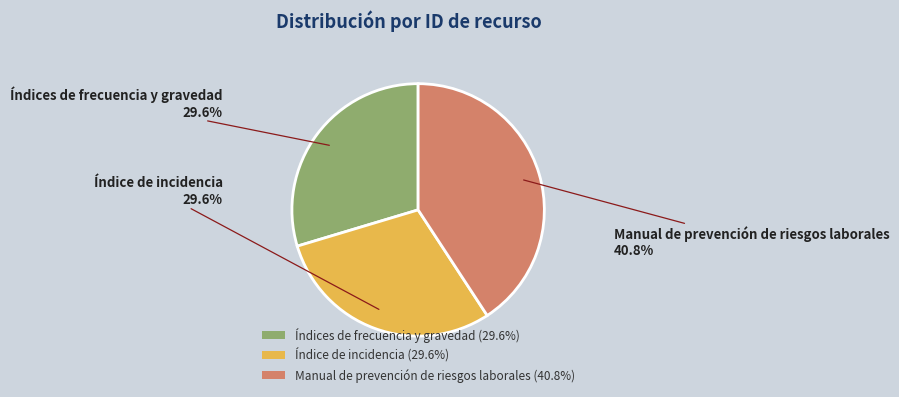

Count the number of slices in the pie.

3